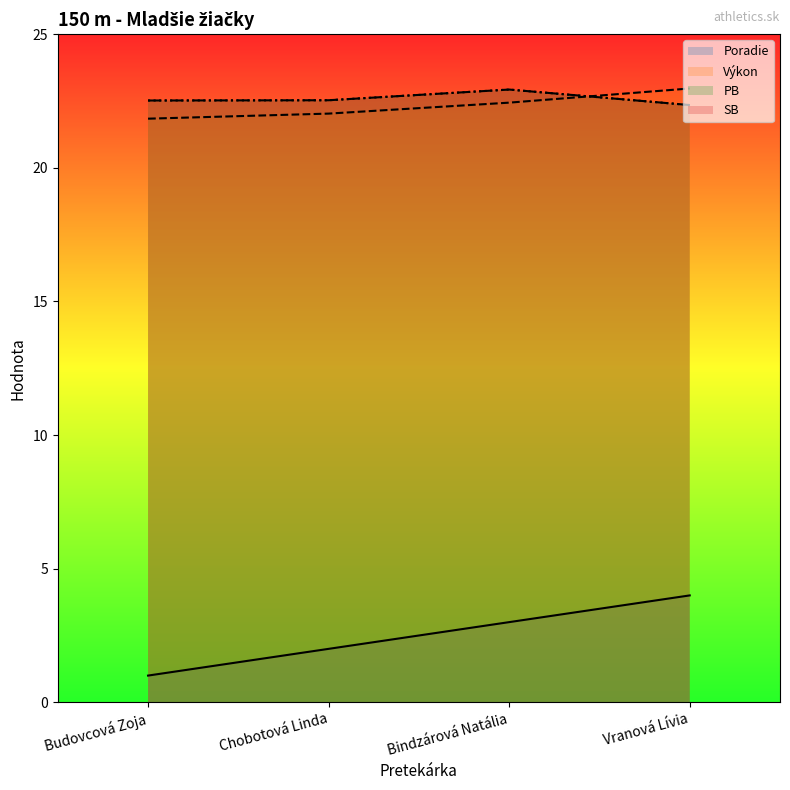

At which label is PB closest to 22?

Vranová Lívia